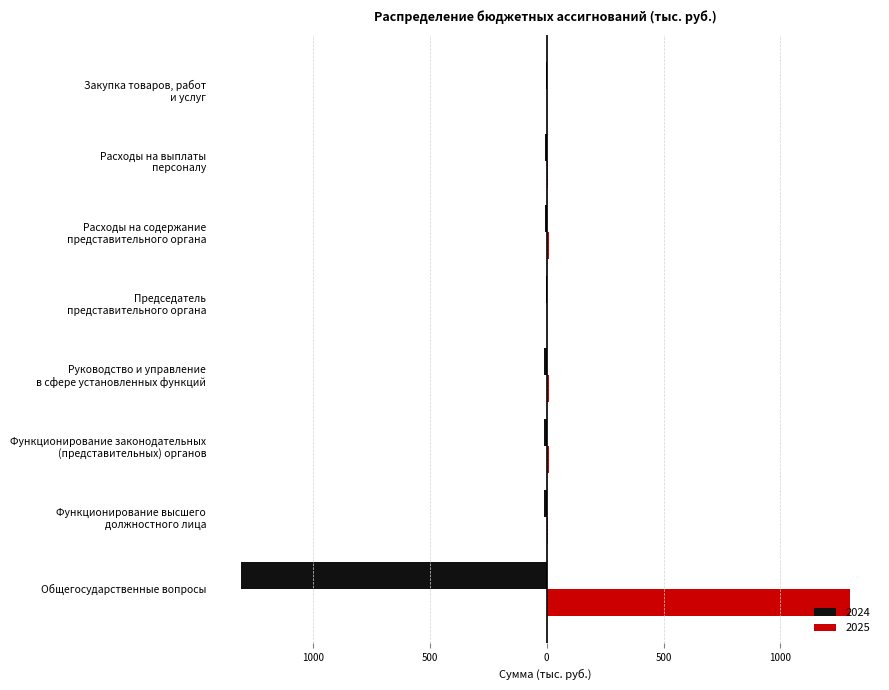

At which category does the chart reach its peak across all series?

Общегосударственные вопросы